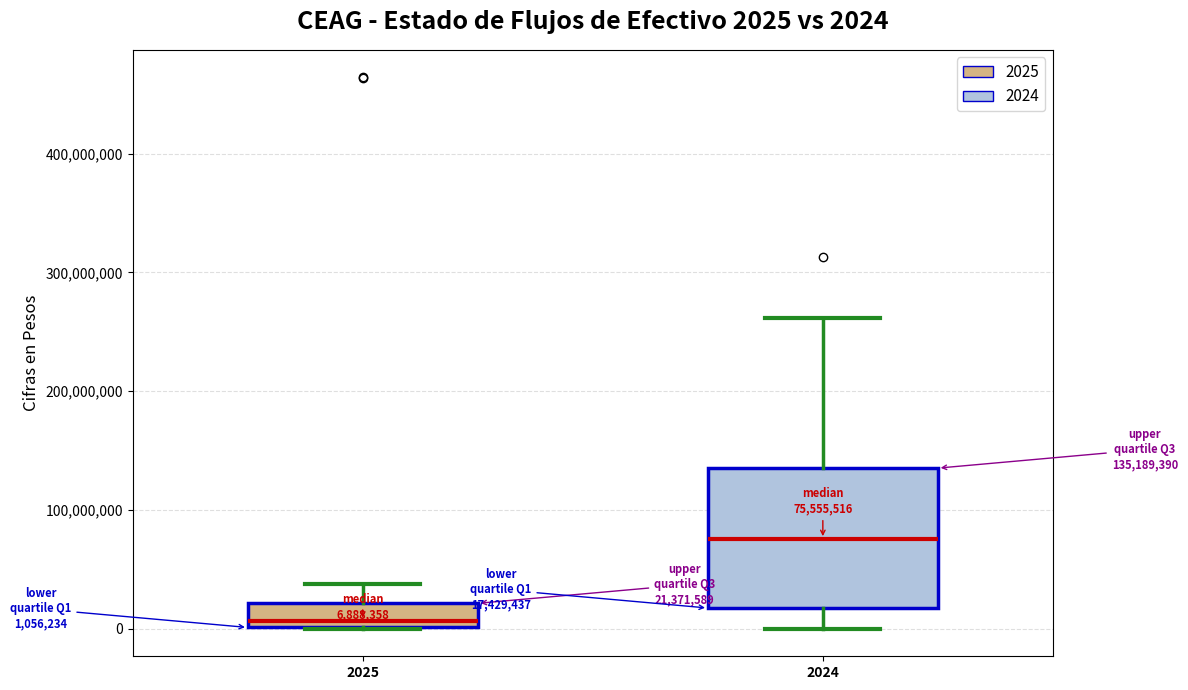

Which box is the tallest, from its lower edge to its upper edge?

2024